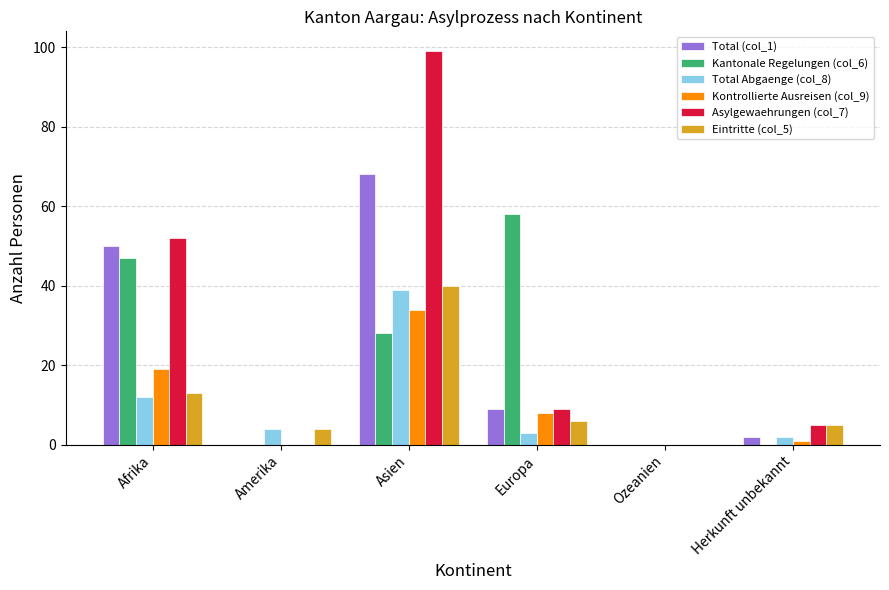

What is the sum of all Kantonale Regelungen (col_6) values?

133